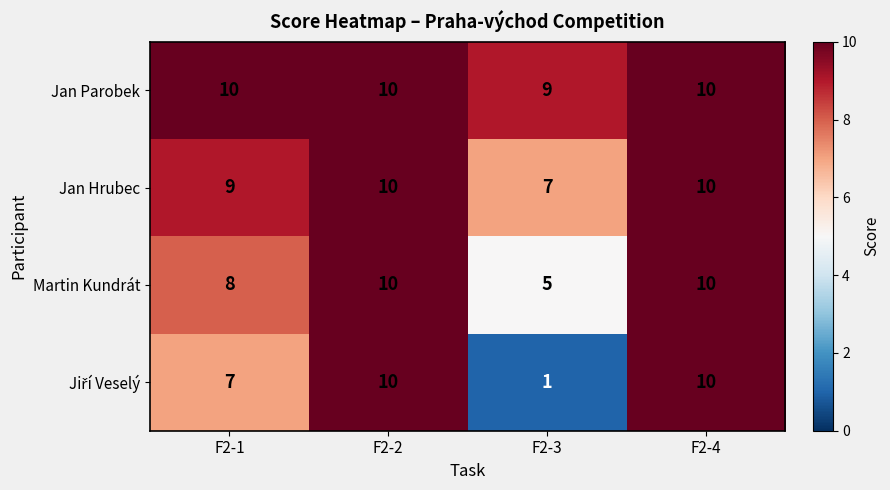

What is the total value across all series at F2-3?

22